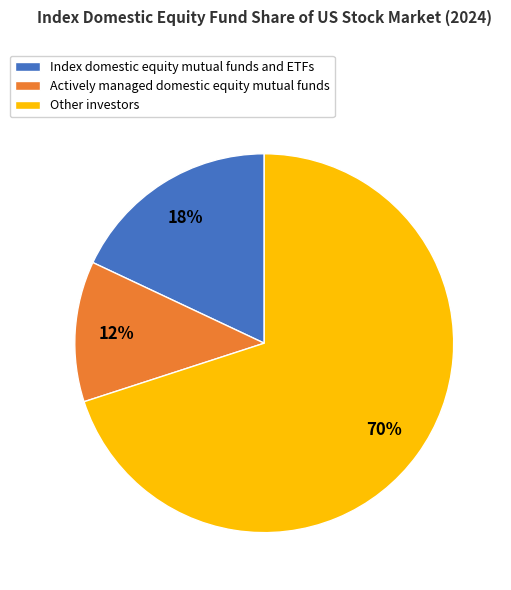

How many slices are in this pie chart?

3